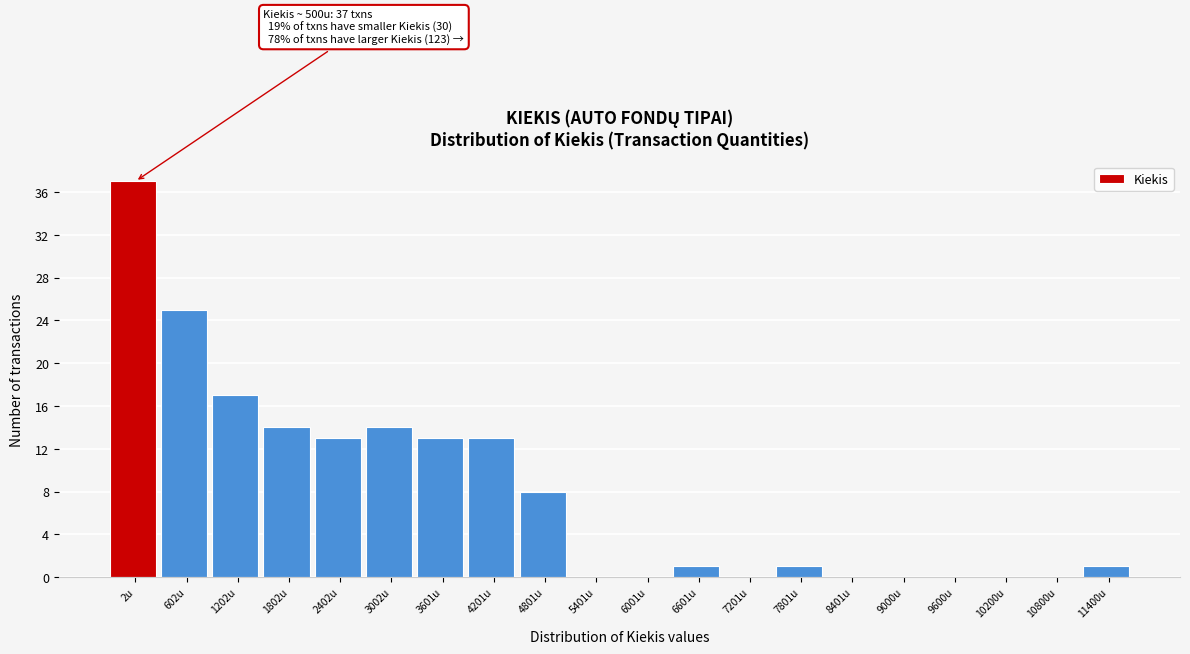

Reading left to right, what are all the values shown in this chart?

2u=37	602u=25	1202u=17	1802u=14	2402u=13	3002u=14	3601u=13	4201u=13	4801u=8	5401u=0	6001u=0	6601u=1	7201u=0	7801u=1	8401u=0	9000u=0	9600u=0	10200u=0	10800u=0	11400u=1